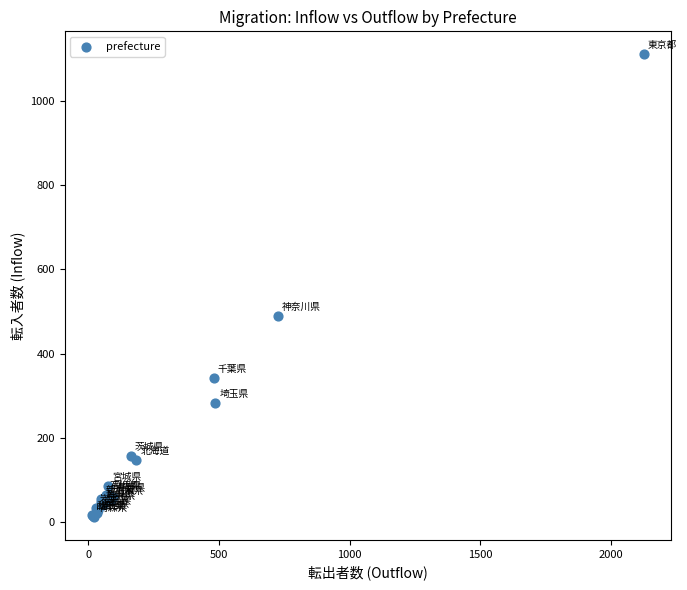

What Y value in the scatter plot is closest to 561?

489